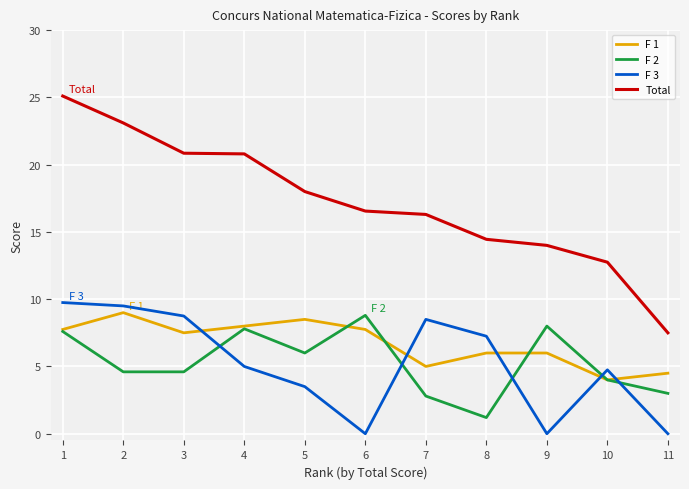

Which series changed the most between 2 and 11?

Total